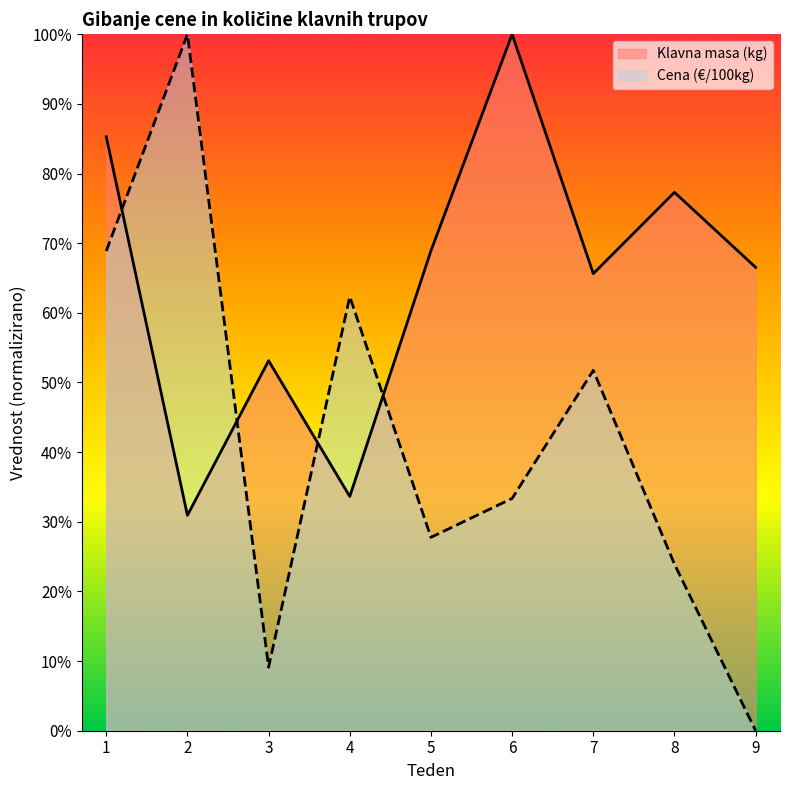

In Klavna masa (kg), how many points are lower than both neighbors (excluding endpoints)?

3